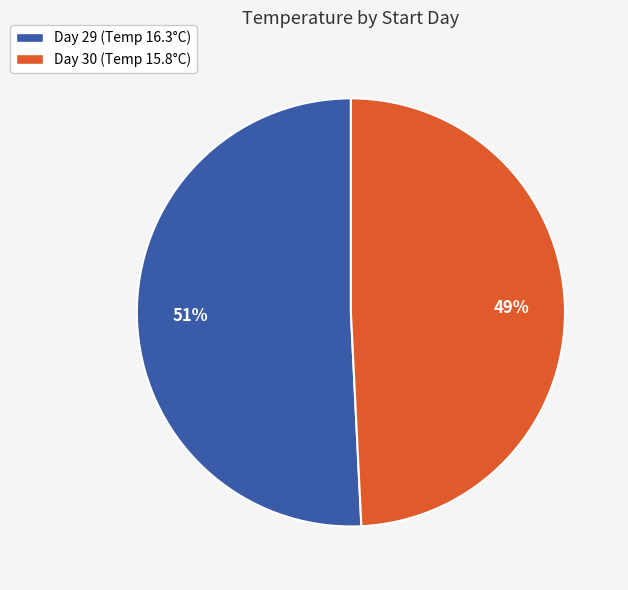

True or false: Day 29 (Temp 16.3°C) accounts for 45% of the total.

False